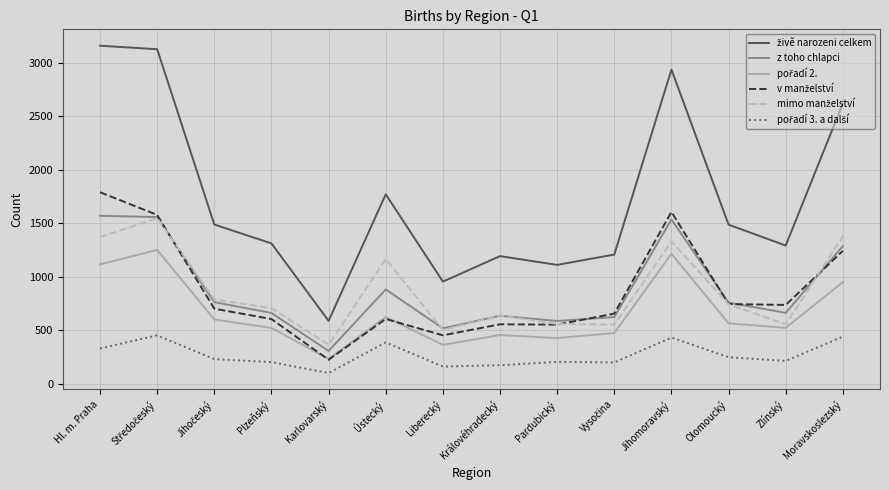

What is the minimum value shown in the chart?

100